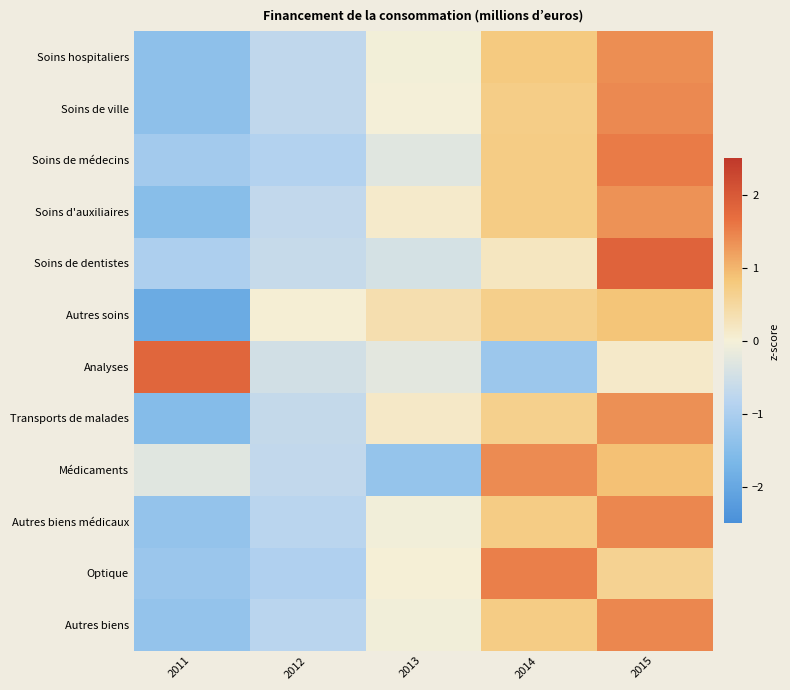

List the series in order of their peak value, highest first.

Soins de dentistes, Analyses, Soins de médecins, Optique, Autres biens, Autres biens médicaux, Soins de ville, Médicaments, Soins hospitaliers, Transports de malades, Soins d'auxiliaires, Autres soins